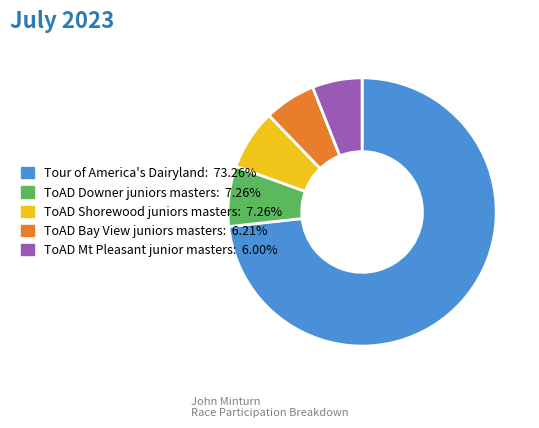

Which slice is the largest?

Tour of America's Dairyland